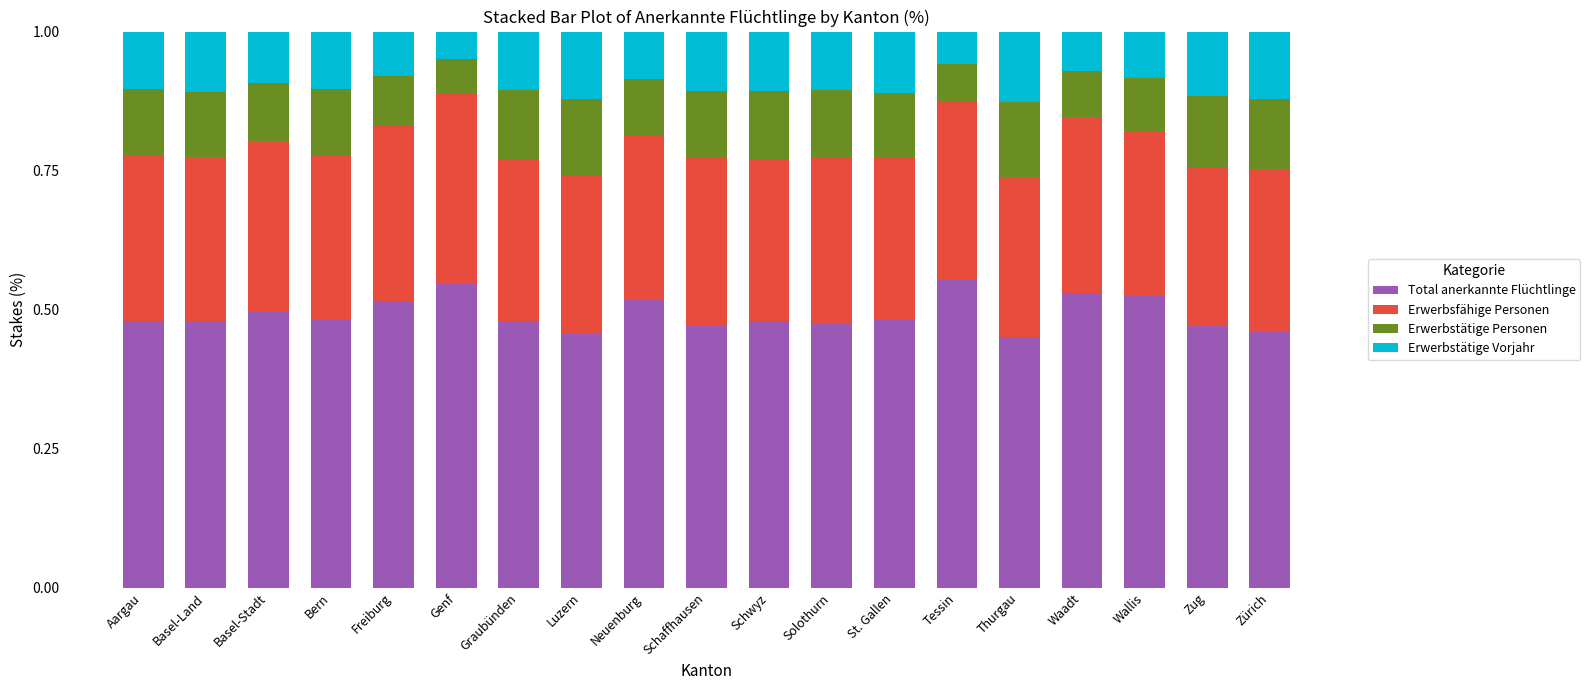

Are the bars horizontal?

No